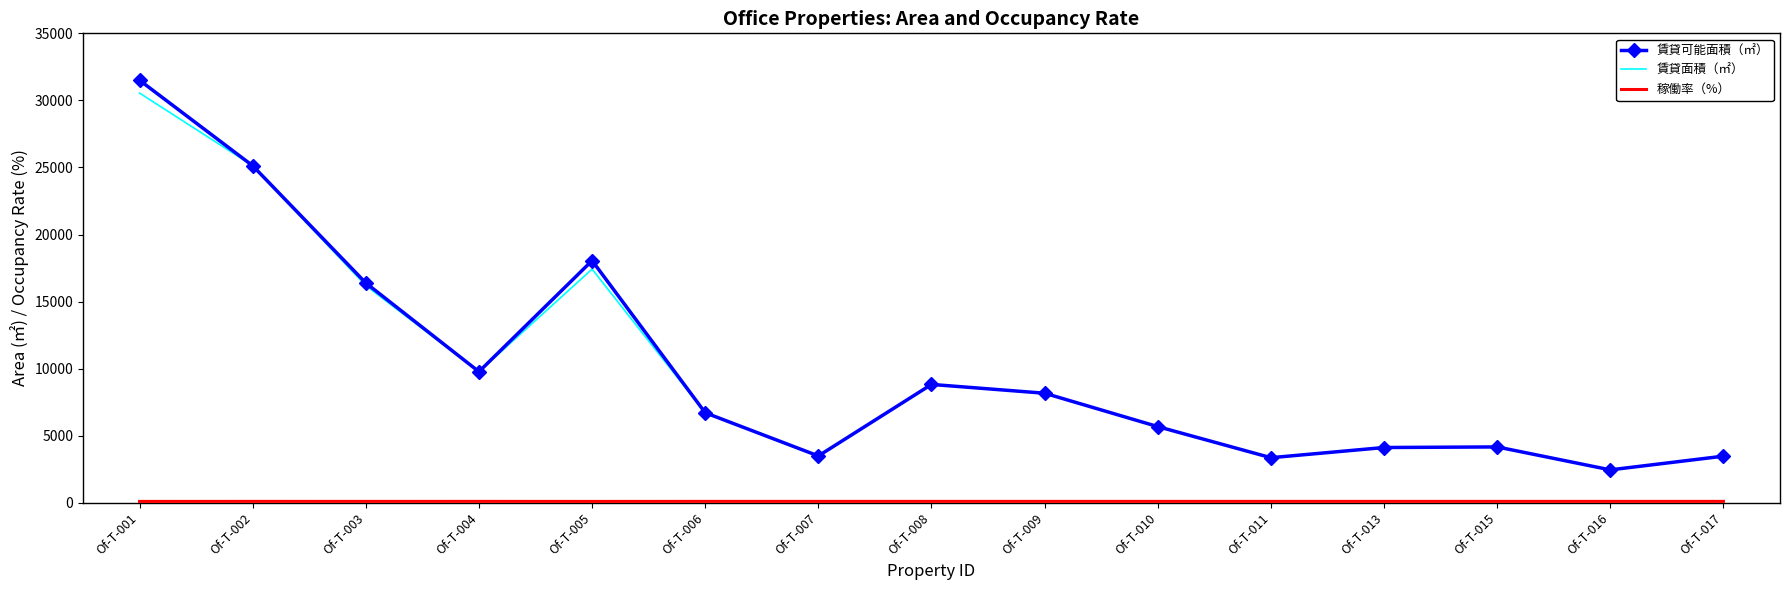

Which series has the largest range (max minus min)?

賃貸可能面積（㎡）